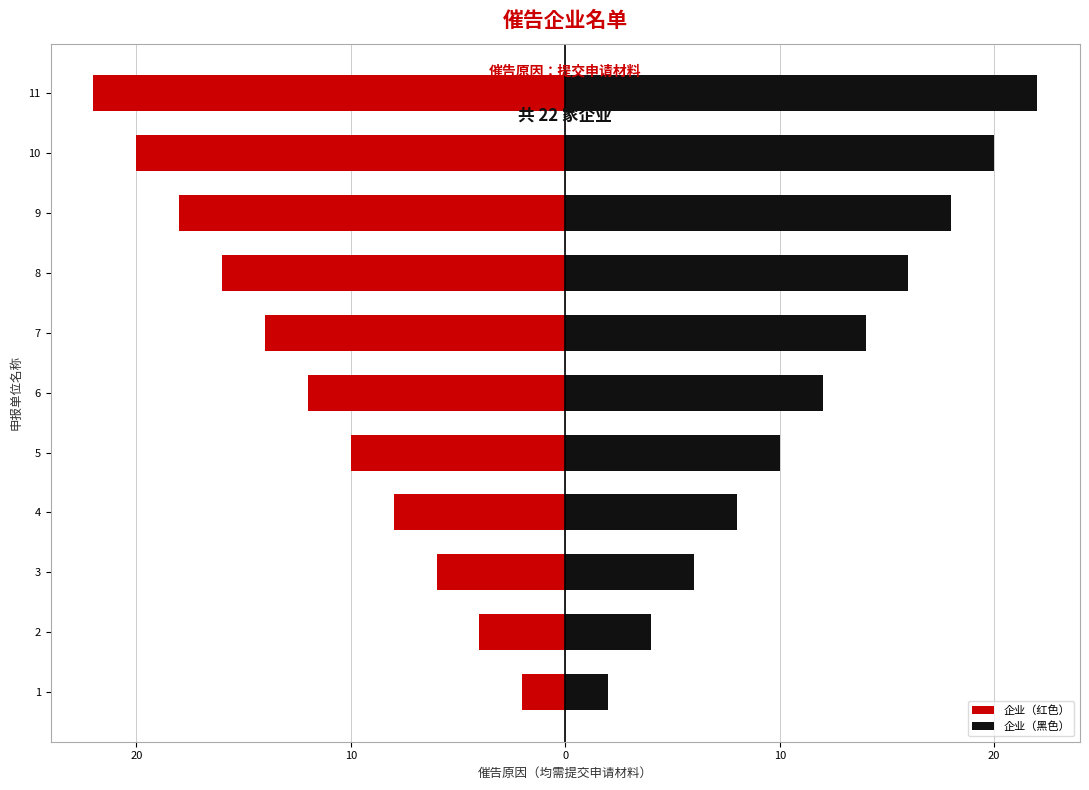

Are the bars horizontal?

Yes